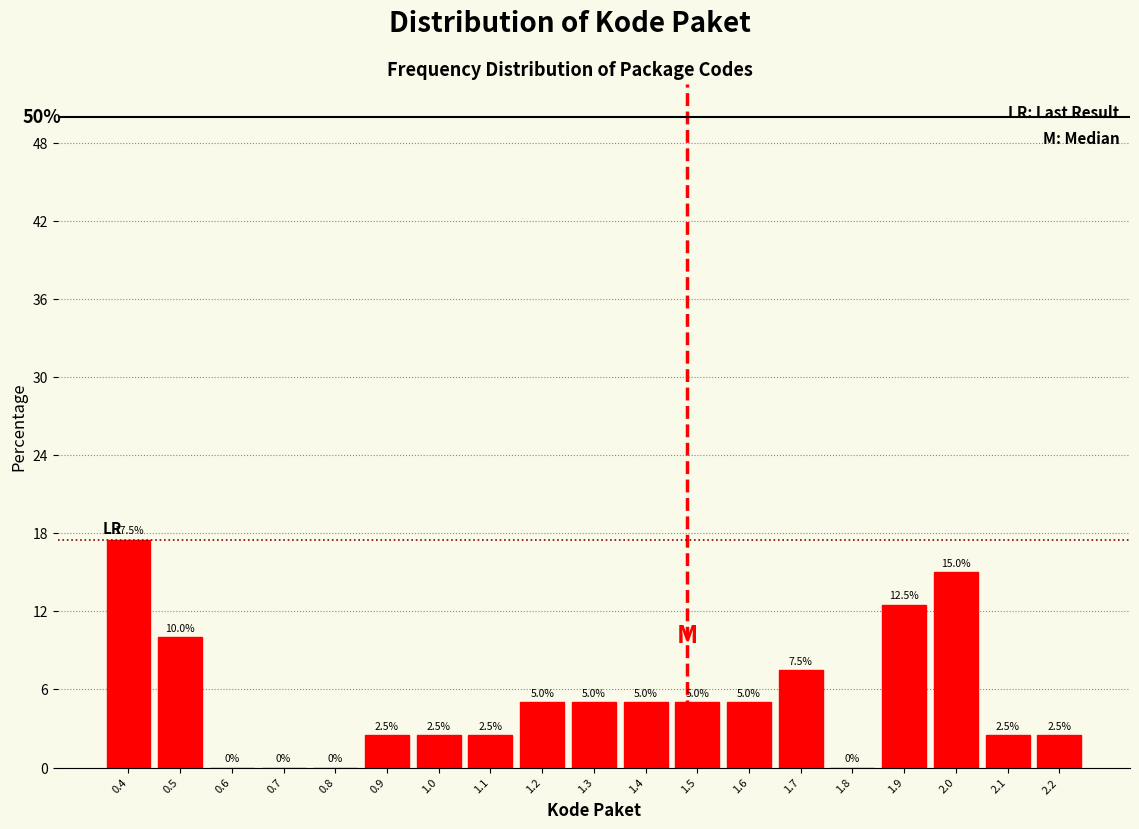

Reading left to right, extract all data points from this chart.

0.4=17.5	0.5=10.0	0.6=0.0	0.7=0.0	0.8=0.0	0.9=2.5	1.0=2.5	1.1=2.5	1.2=5.0	1.3=5.0	1.4=5.0	1.5=5.0	1.6=5.0	1.7=7.5	1.8=0.0	1.9=12.5	2.0=15.0	2.1=2.5	2.2=2.5